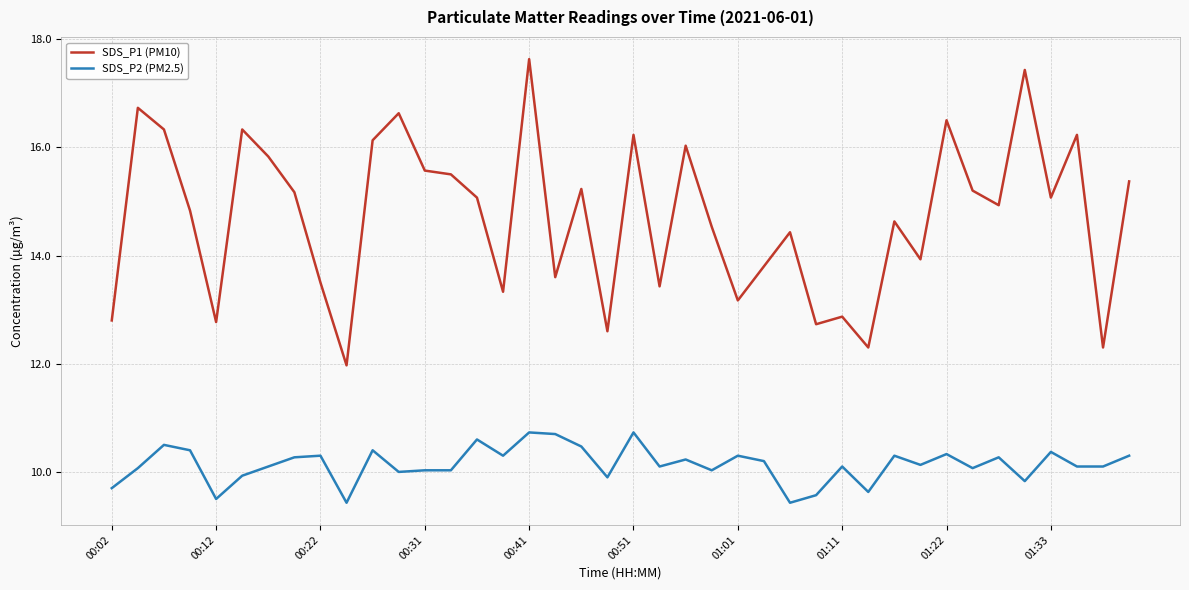

List the series in order of their peak value, highest first.

SDS_P1 (PM10), SDS_P2 (PM2.5)